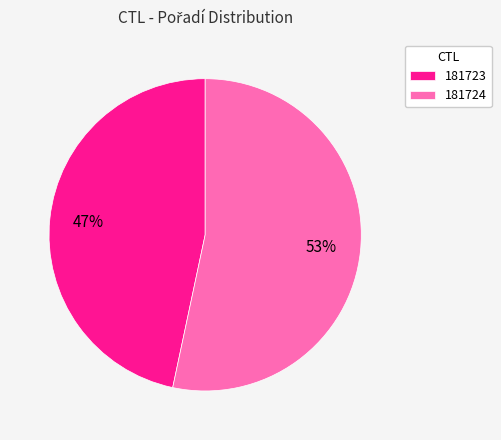

Rank the categories by value from lowest to highest.

181723, 181724